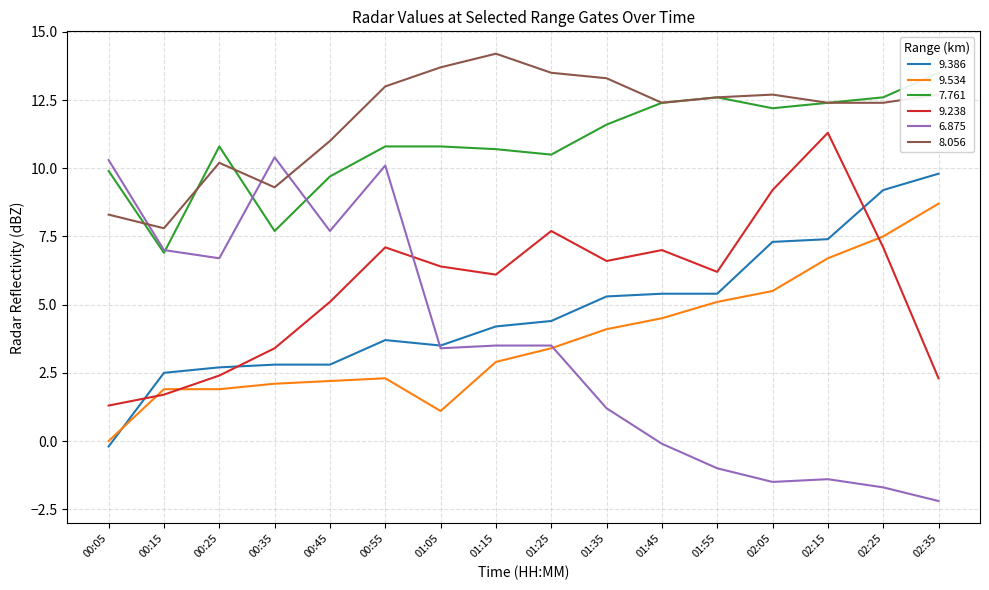

True or false: 8.056 has a value of 12.6 at 01:55.

True